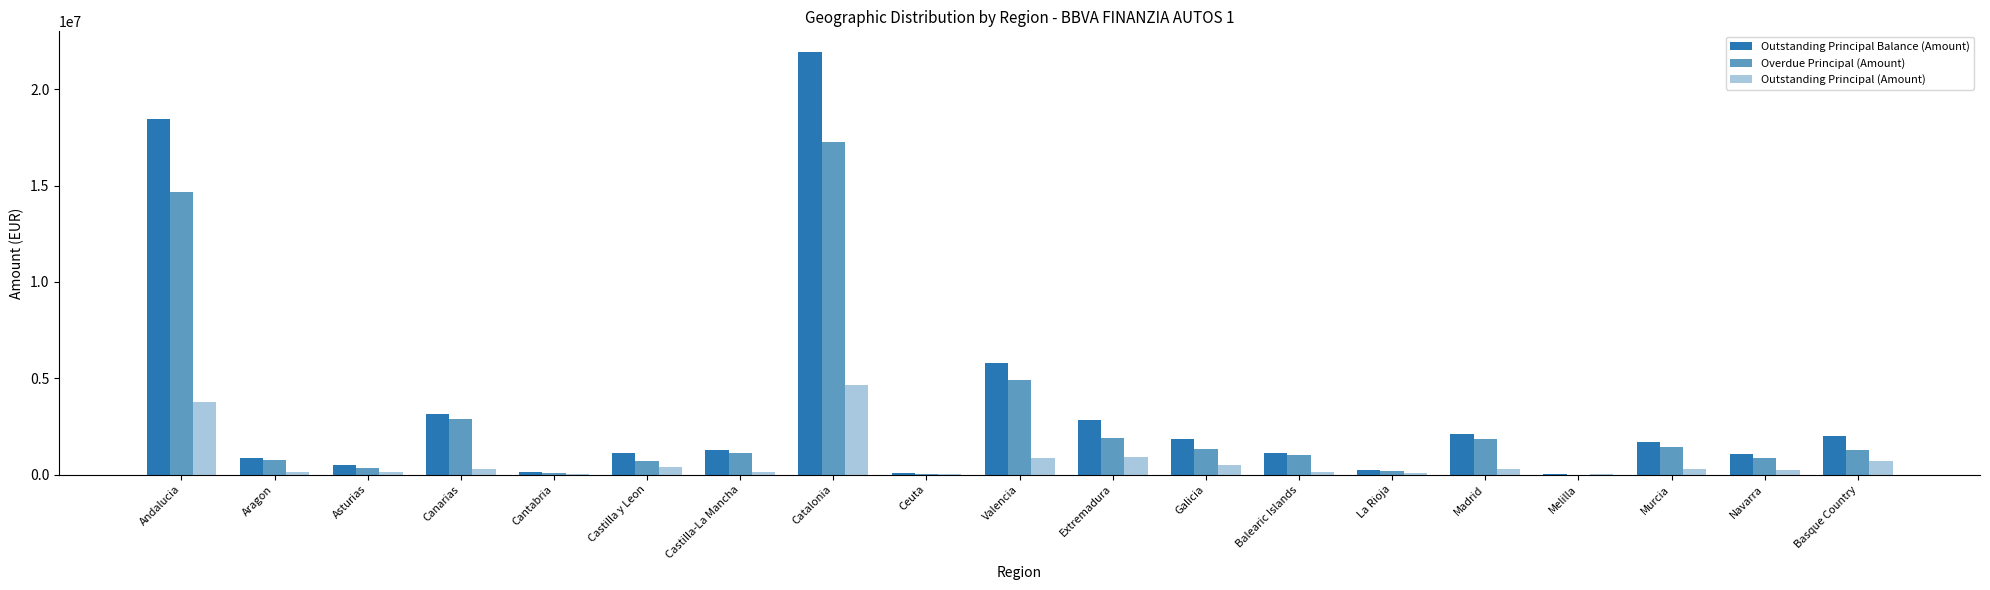

What is the average value of the Overdue Principal (Amount) series?

2764200.6